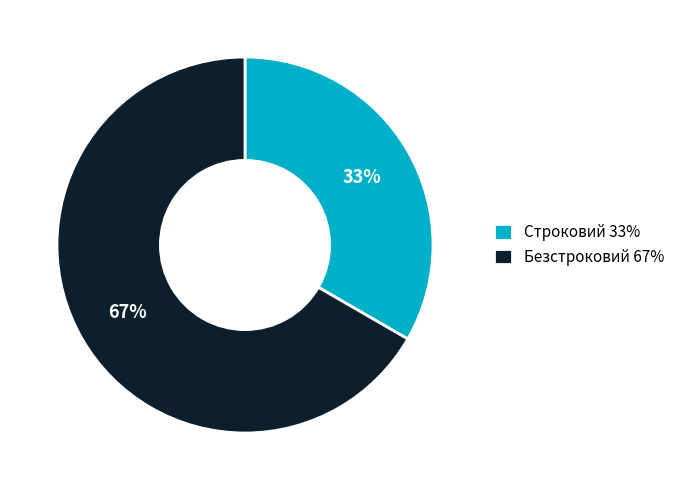

Is there a majority slice in this chart?

Yes